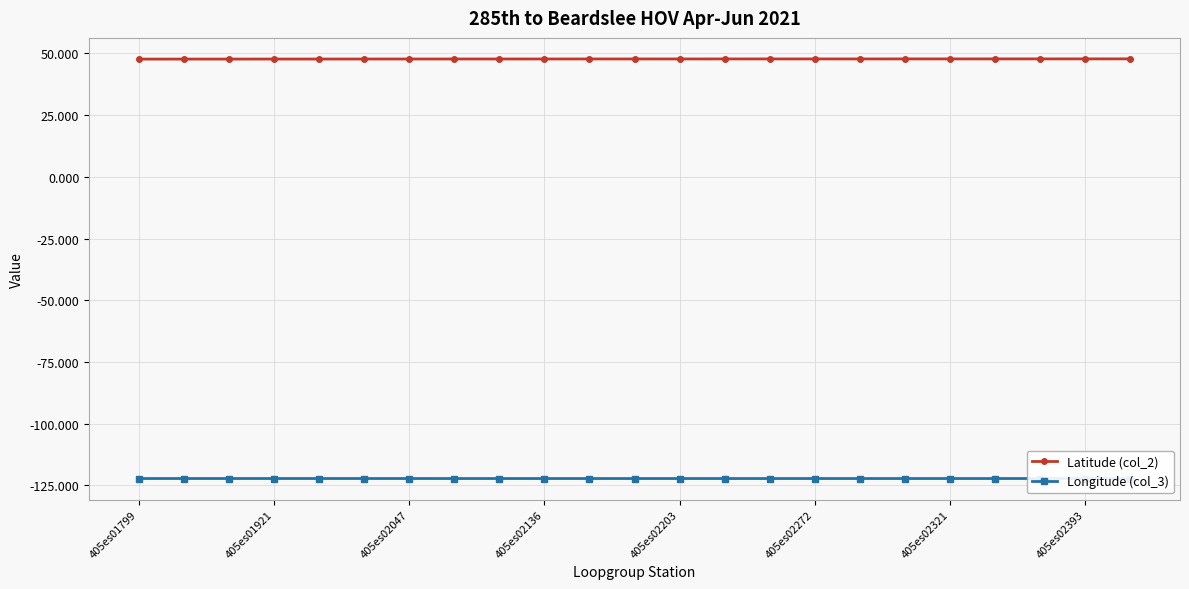

What are all the series names shown in the legend?

Latitude (col_2), Longitude (col_3)